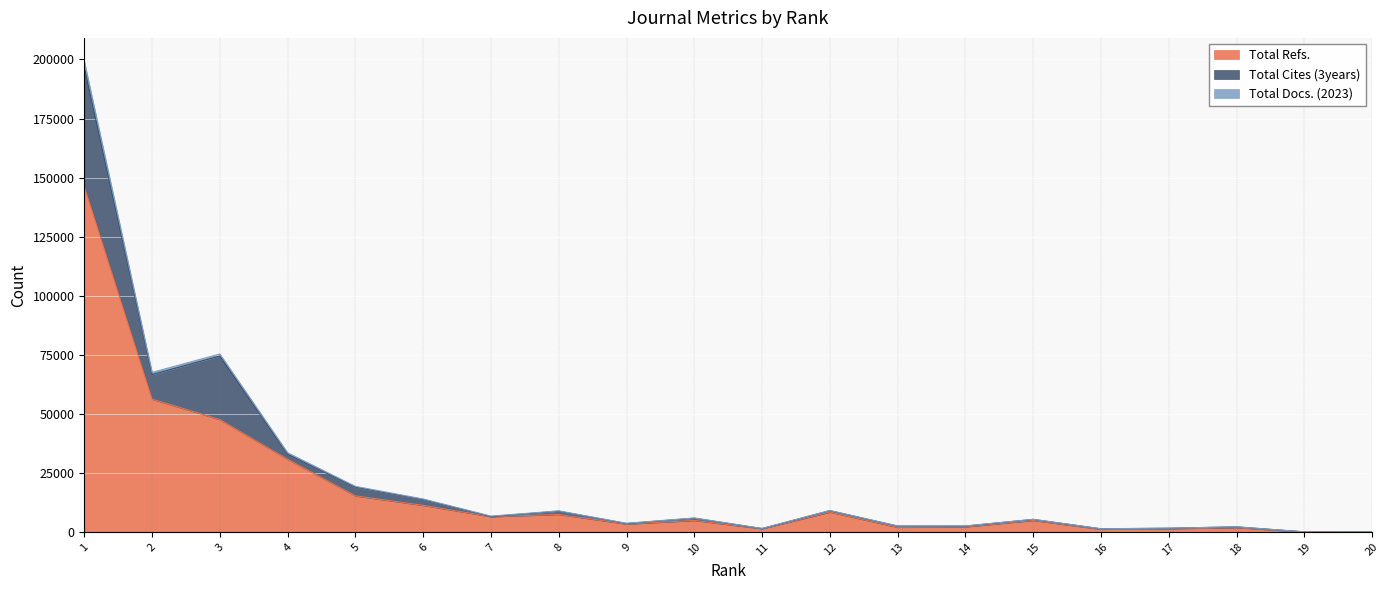

What is the average value of the Total Refs. series?

17622